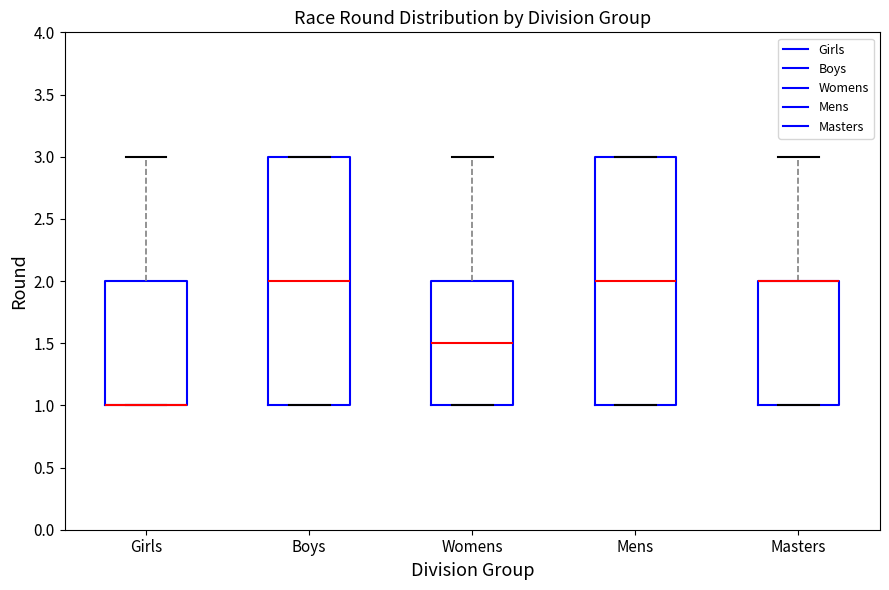

Where is the lower edge of the box for Girls on the y-axis? The values are not printed on the chart, so give them approximately, as read against the axis.

1.0